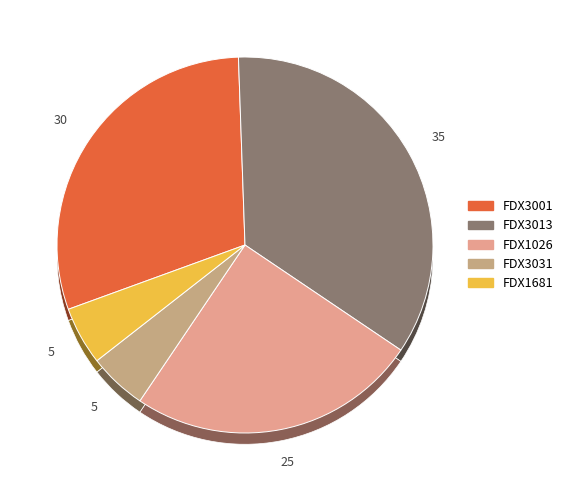

To the nearest percent, what is the average slice percentage?

20%